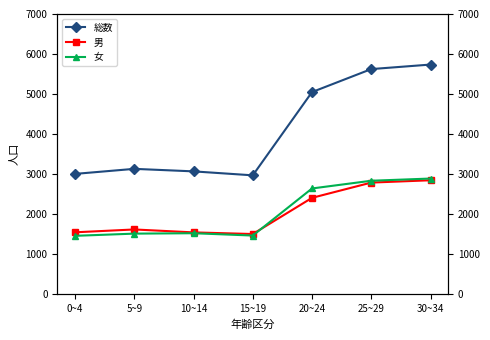

At which category does 女 reach its first local peak?

10~14